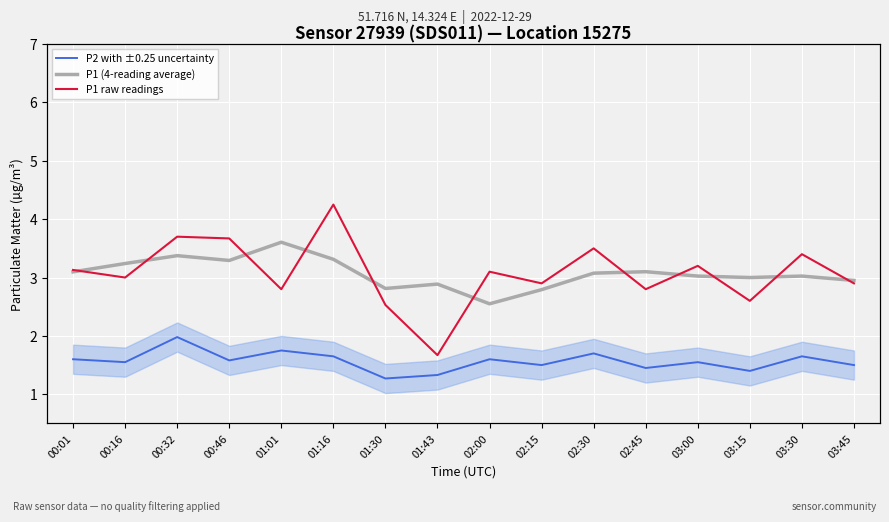

The P1 (4-reading average) series shows 3.0 at 03:00. True or false?

True